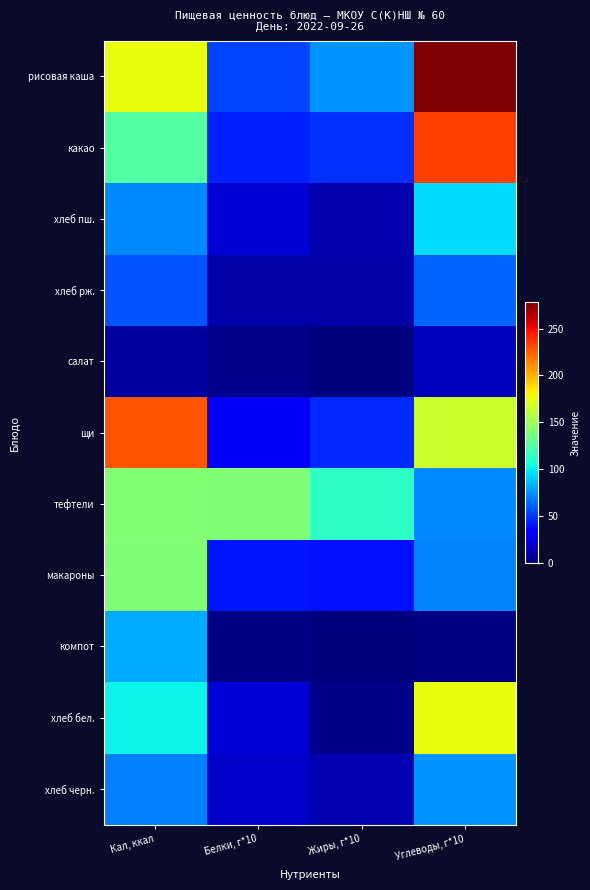

What is the spread (max minus min) of values at Жиры, г*10?

114.0